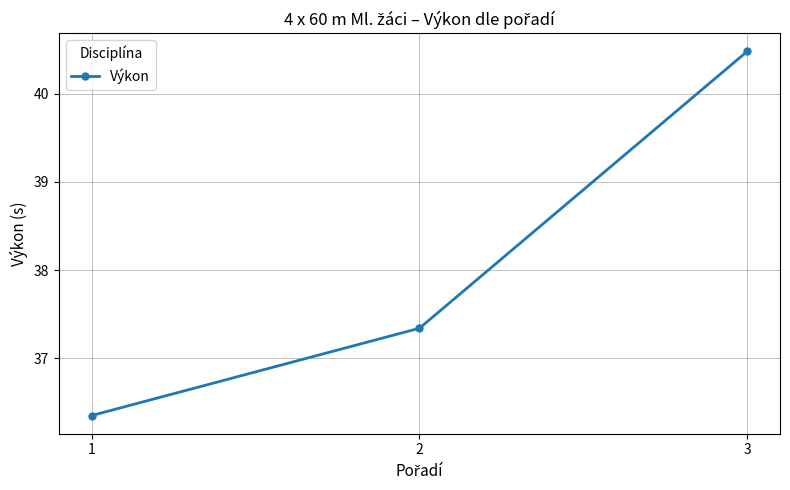

The value at 2 is 19.9. True or false?

False